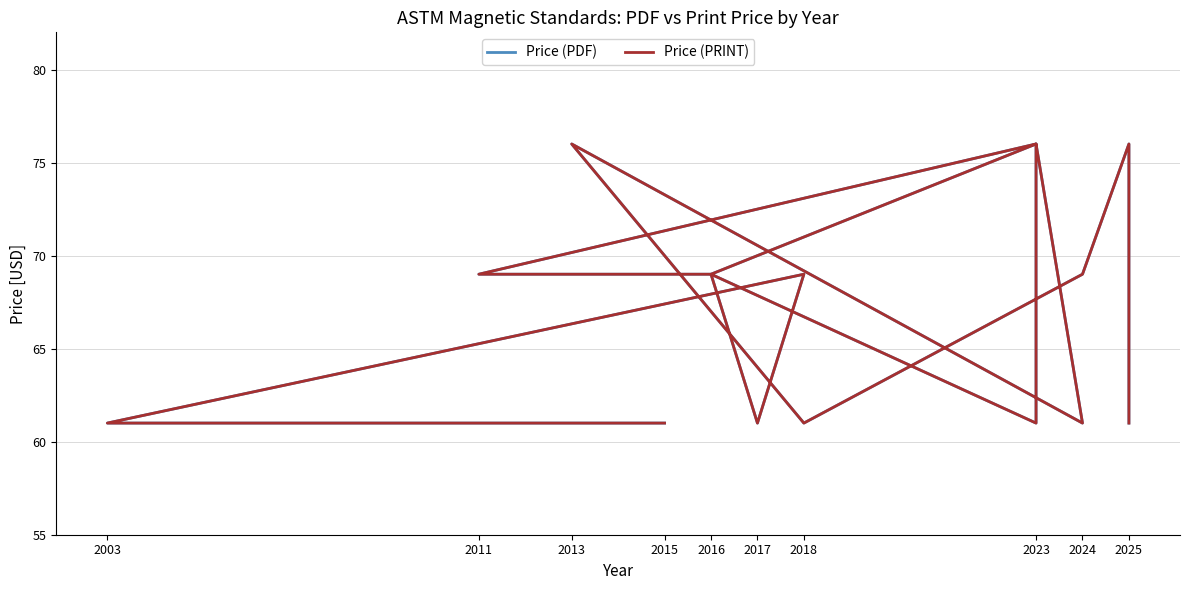

What is the difference between the second highest and second lowest values in the Price (PRINT) series?

15